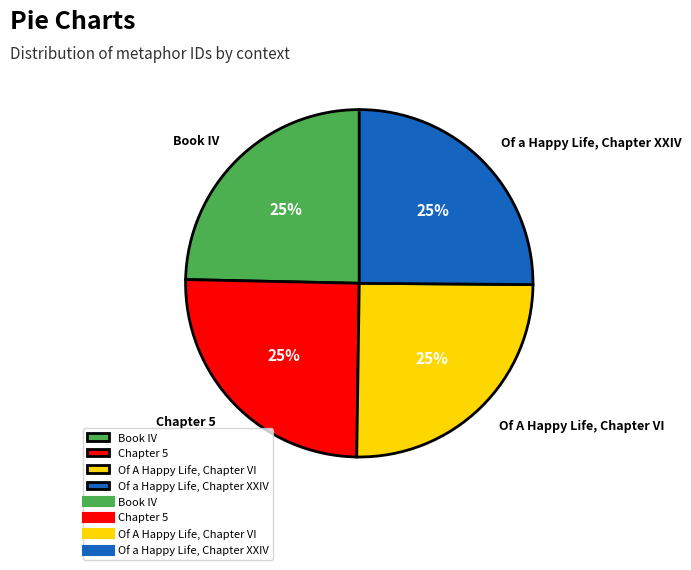

To the nearest percent, what portion does Of A Happy Life, Chapter VI represent?

25%